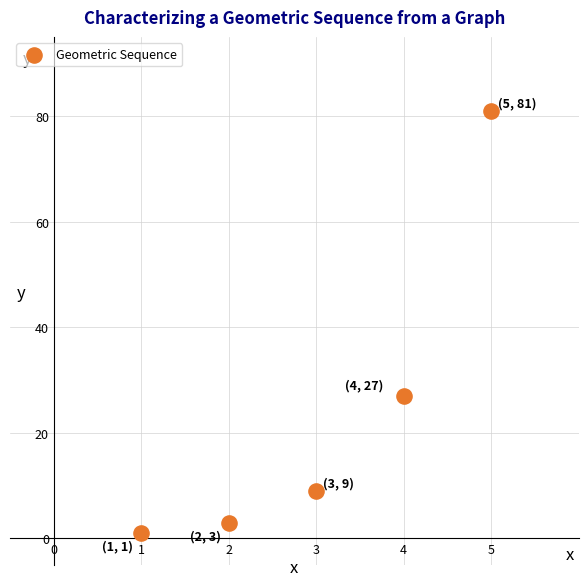

What Y value in the scatter plot is closest to 41?

27